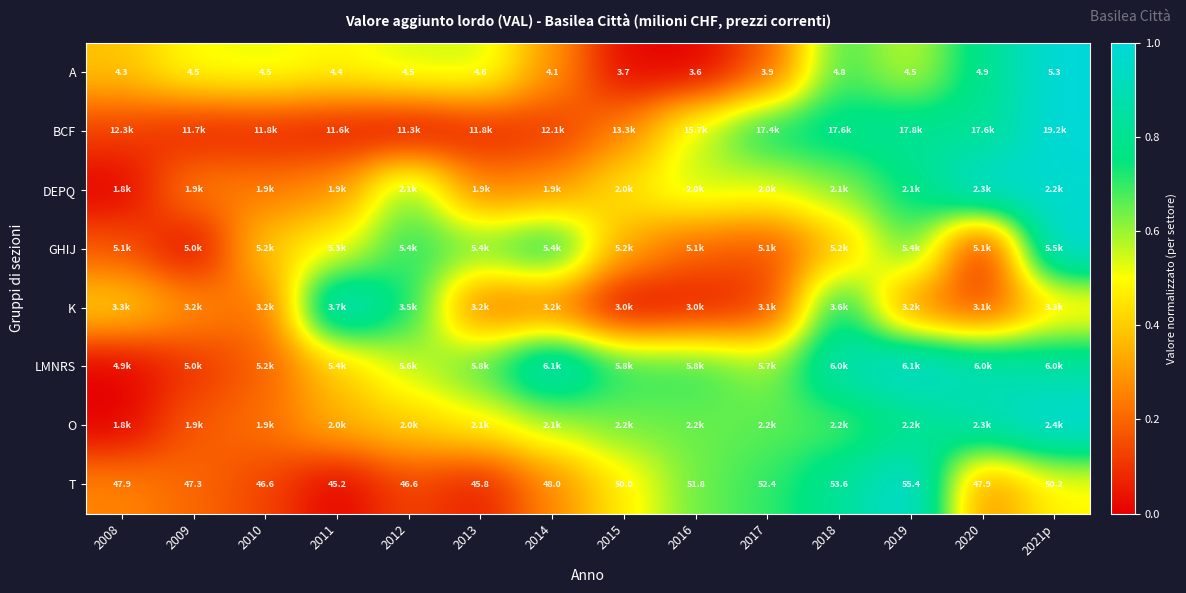

At which category does the chart reach its peak across all series?

2021p